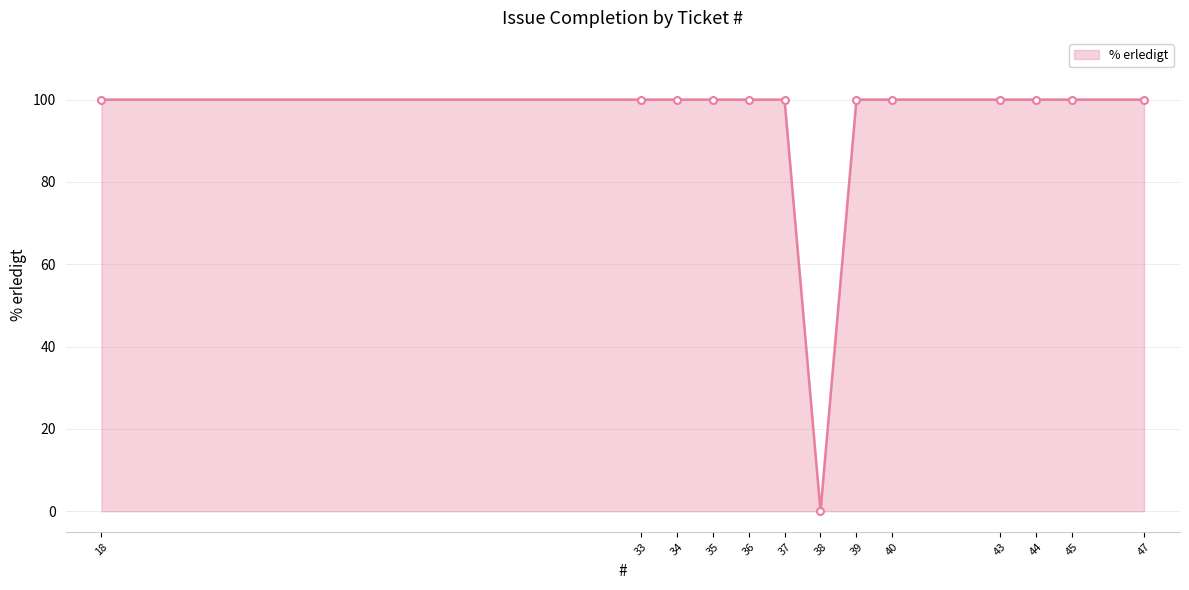

The chart shows a value of 100 at 45. True or false?

True